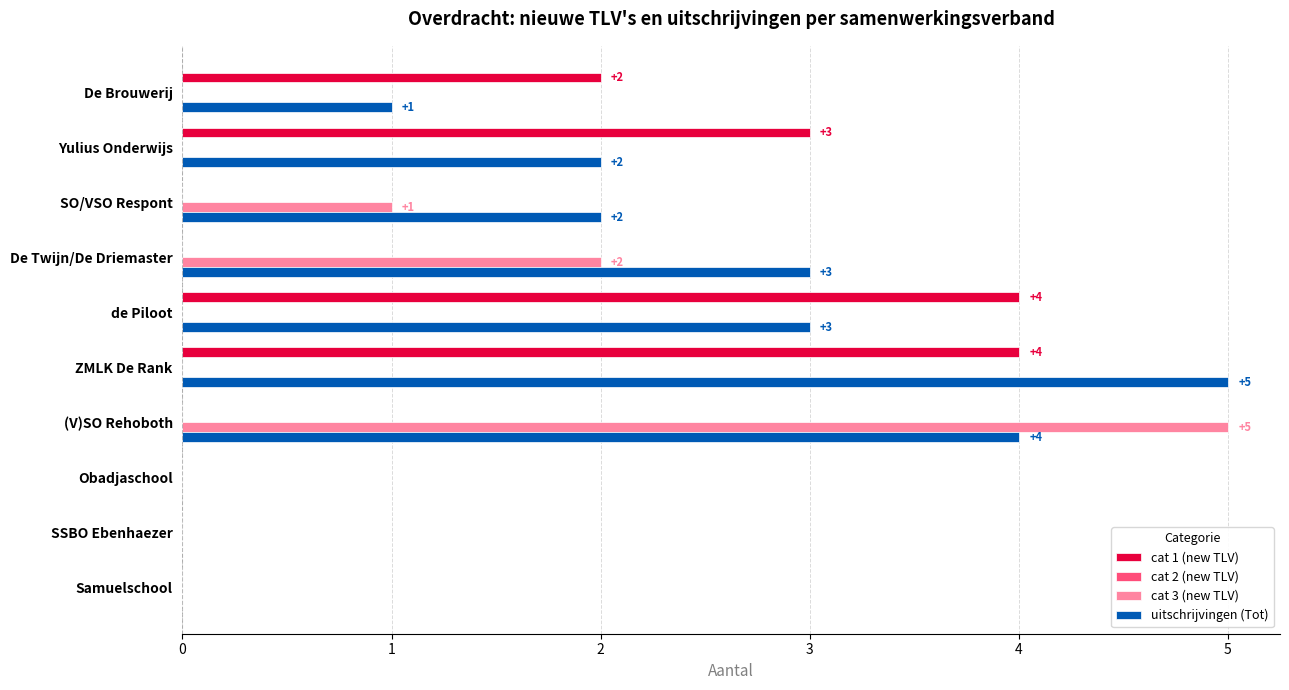

At which label does cat 3 (new TLV) reach its peak?

(V)SO Rehoboth